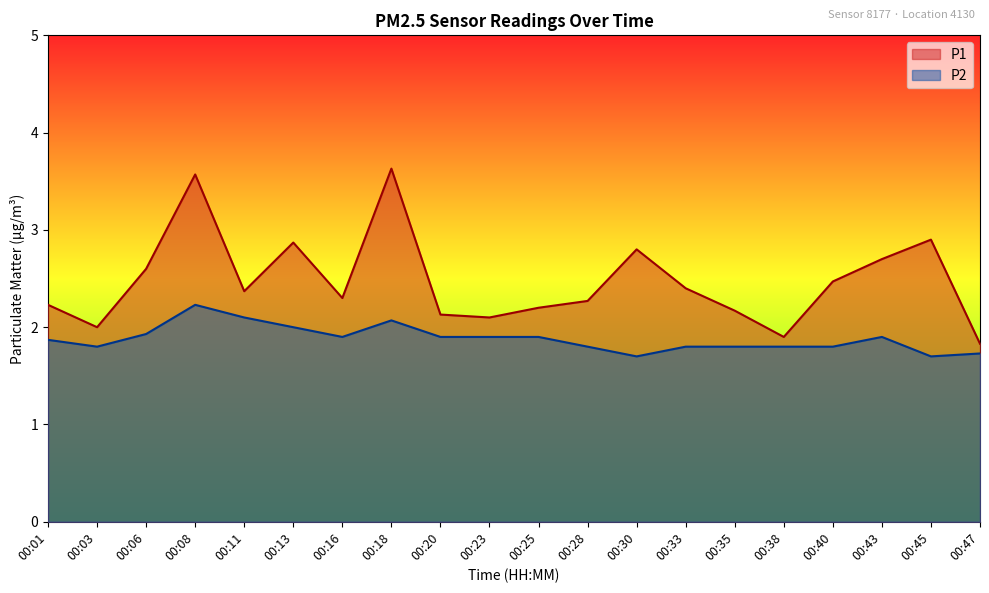

Between 00:01 and 00:03, which series saw the biggest shift?

P1